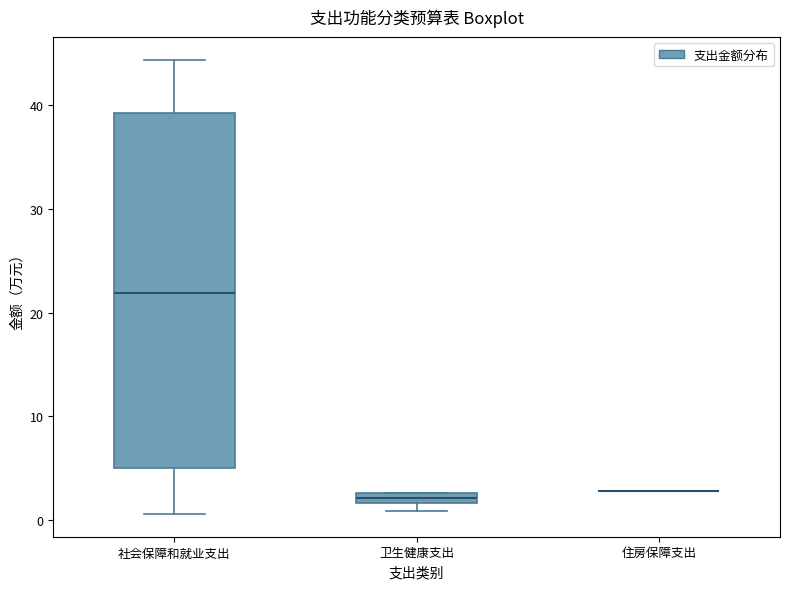

Comparing the boxes themselves (not the whiskers), which one is the tallest?

社会保障和就业支出